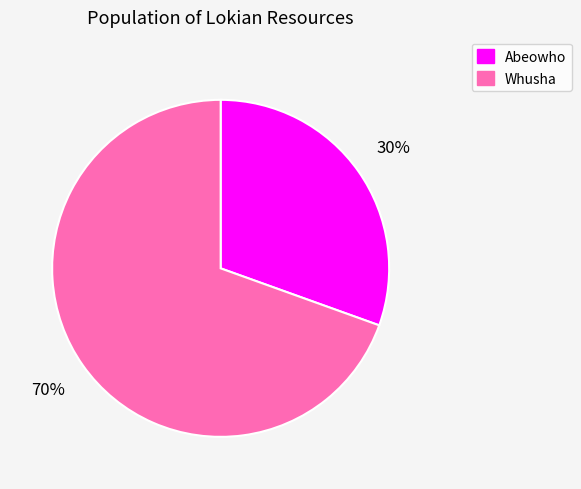

Which category has the biggest portion of the pie?

Whusha